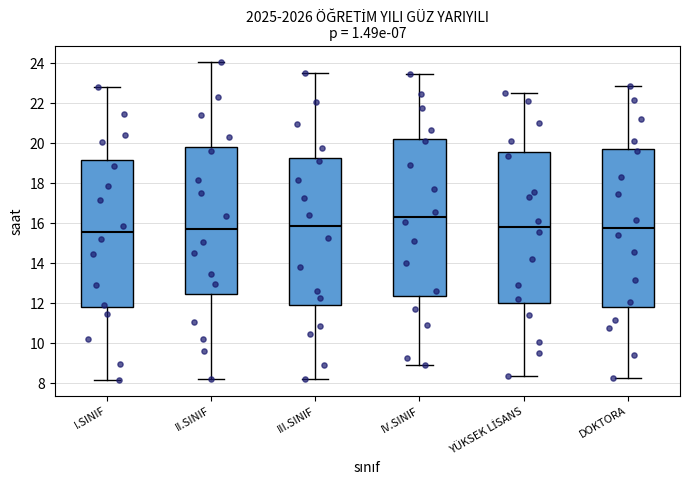

Where does the upper whisker of the box for IV.SINIF end on the y-axis? The values are not printed on the chart, so give them approximately, as read against the axis.

23.4